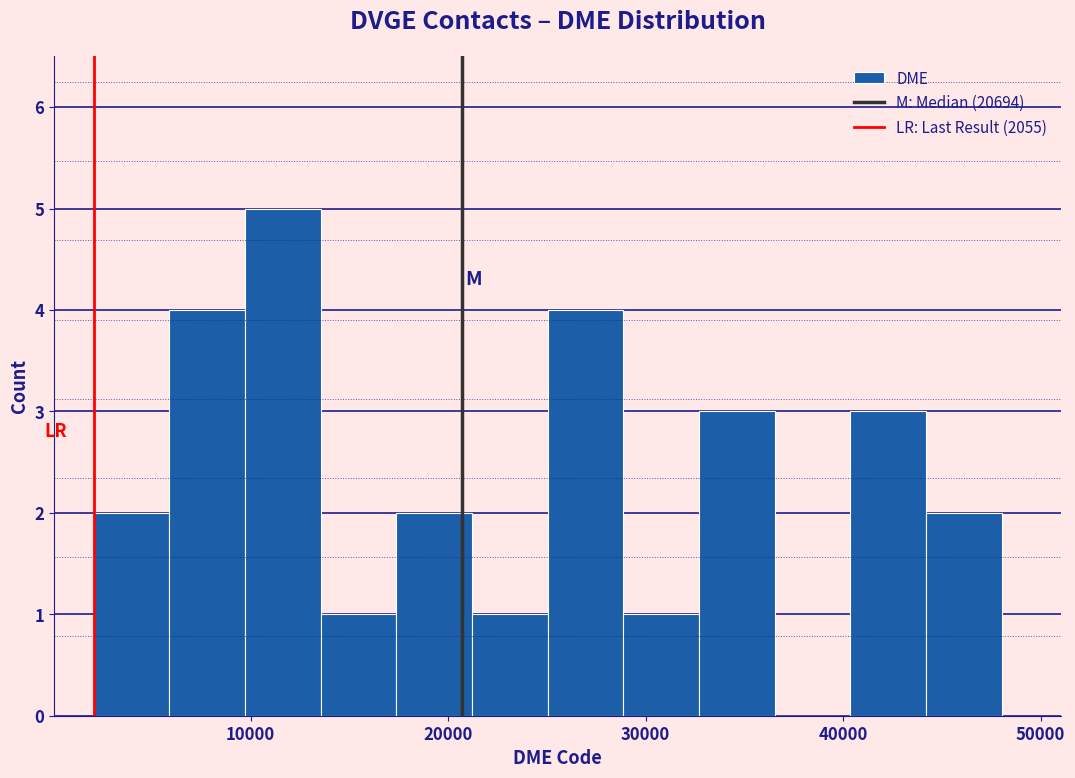

Around what value on the x-axis is the tallest bar? Give the approximate position of its centre, as read against the axis.

12000